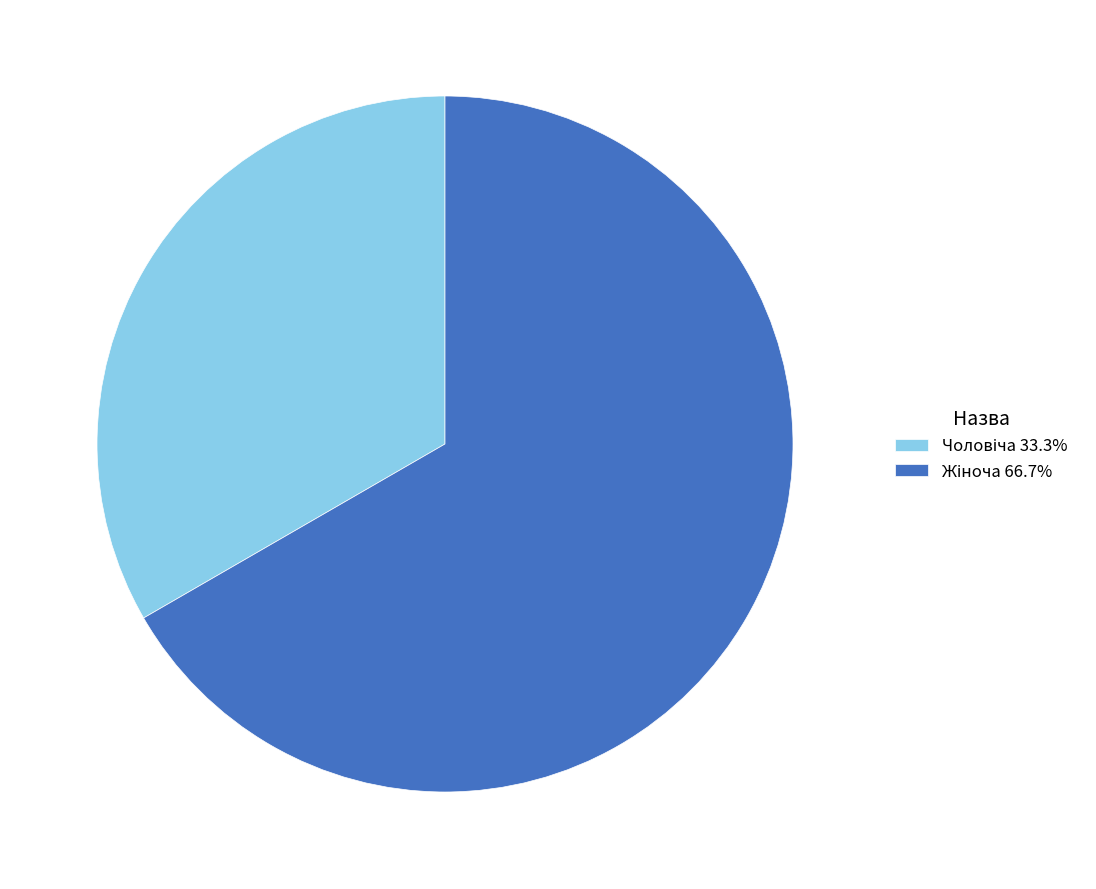

How many slices are in this pie chart?

2